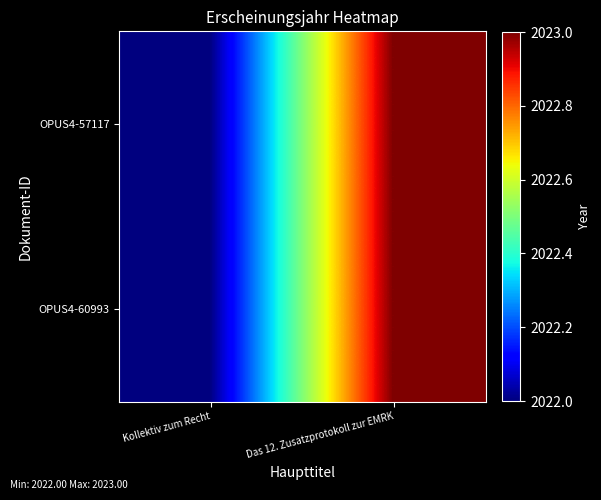

At how many categories does at least one series exceed 2022?

1